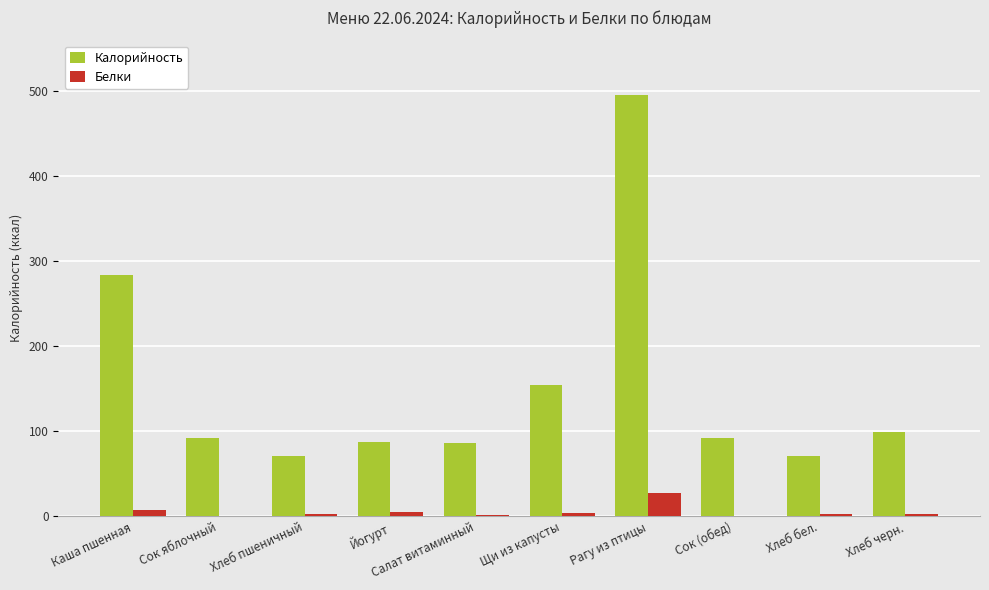

How many distinct data groups are displayed?

2